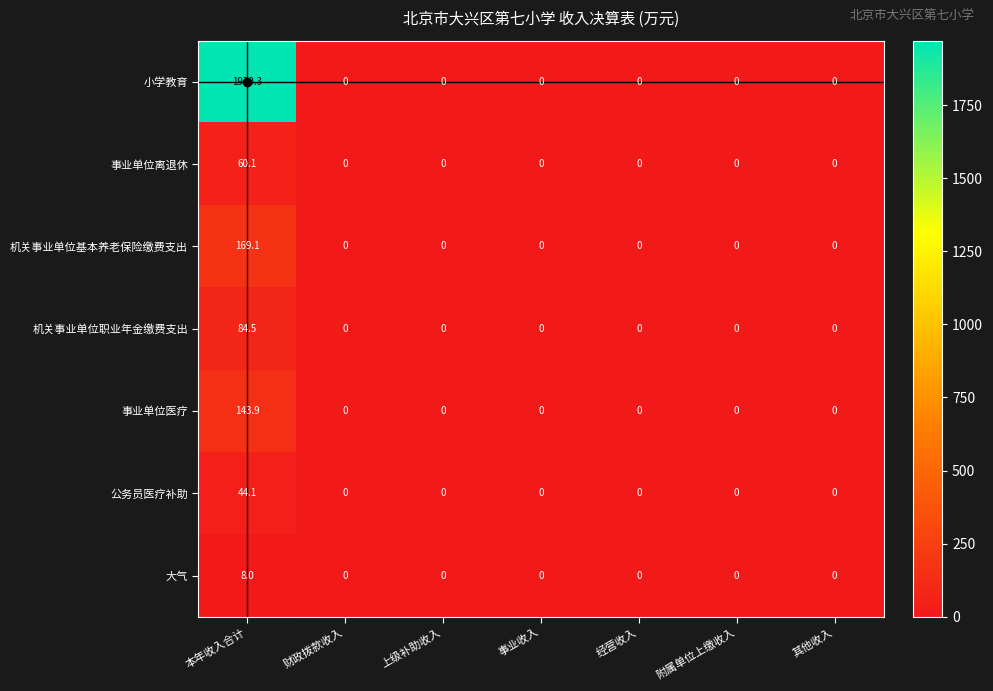

Which series changed the most between 本年收入合计 and 事业收入?

小学教育